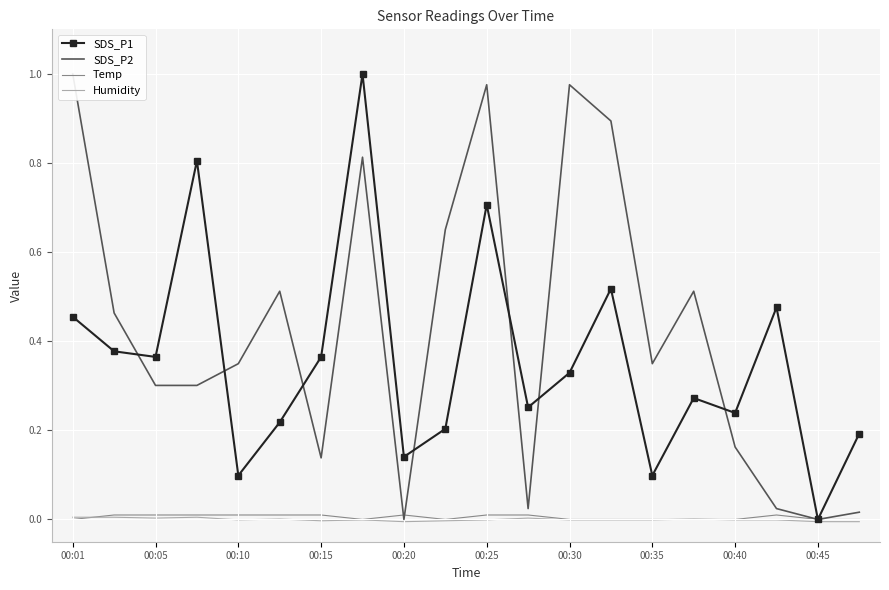

What are all the series names shown in the legend?

SDS_P1, SDS_P2, Temp, Humidity